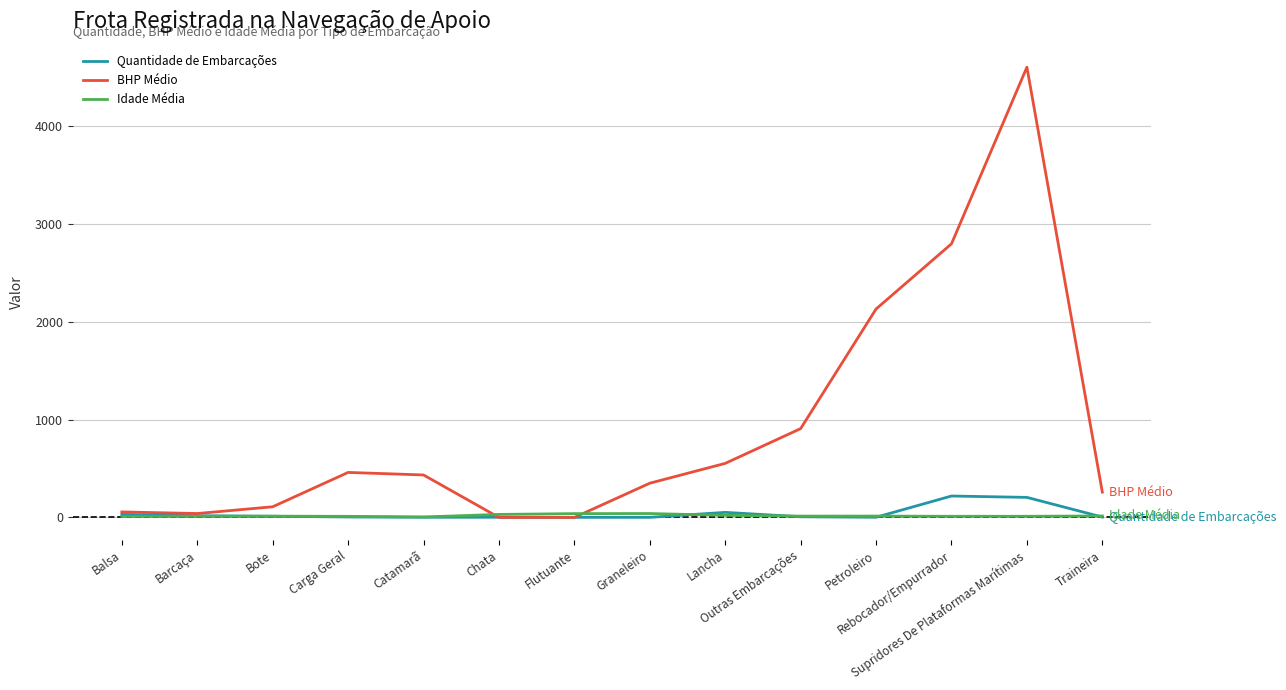

What is the greatest value displayed?

4600.0